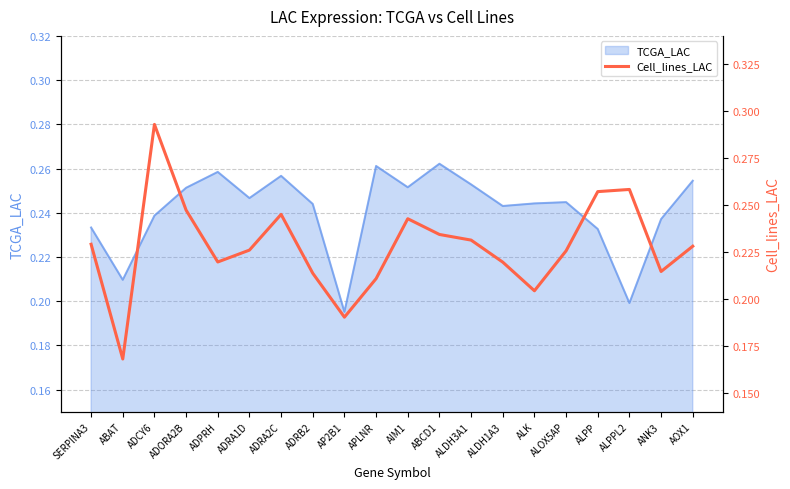

Where is the first local minimum?

ABAT